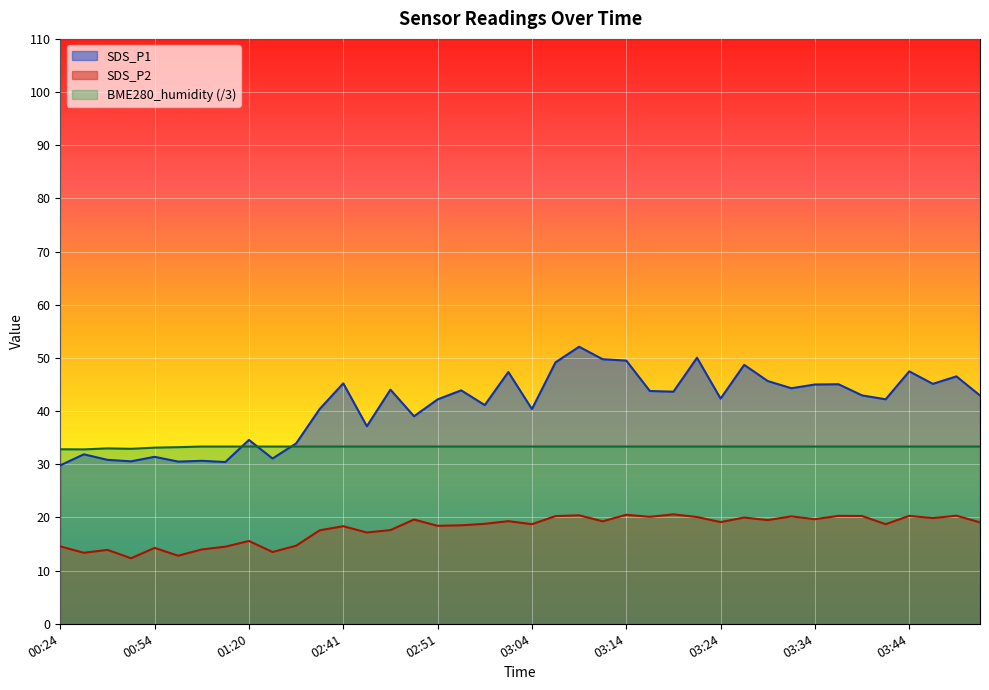

List the labels in order of SDS_P2 value, largest first.

03:19, 03:14, 03:09, 03:49, 03:36, 03:44, 03:39, 03:06, 03:31, 03:16, 03:21, 03:26, 03:46, 03:34, 02:49, 03:29, 03:01, 03:11, 03:24, 03:51, 02:59, 03:04, 03:41, 02:56, 02:51, 02:41, 02:46, 02:31, 02:44, 01:20, 02:08, 00:24, 01:18, 00:54, 01:15, 00:29, 01:29, 00:26, 00:59, 00:32